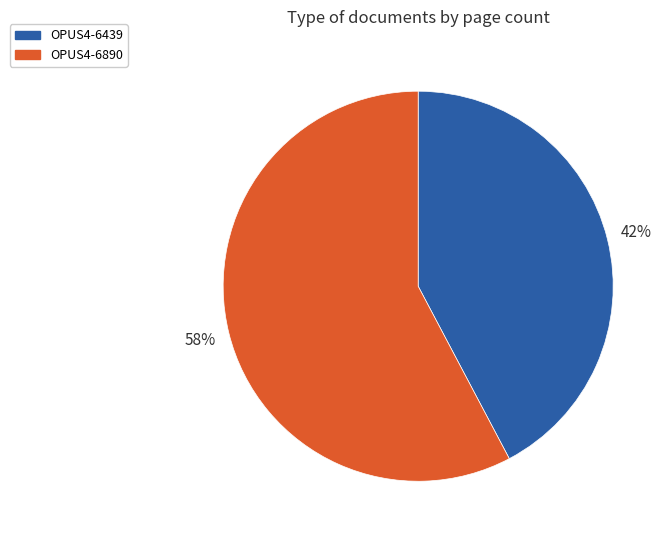

How many segments does this pie chart have?

2